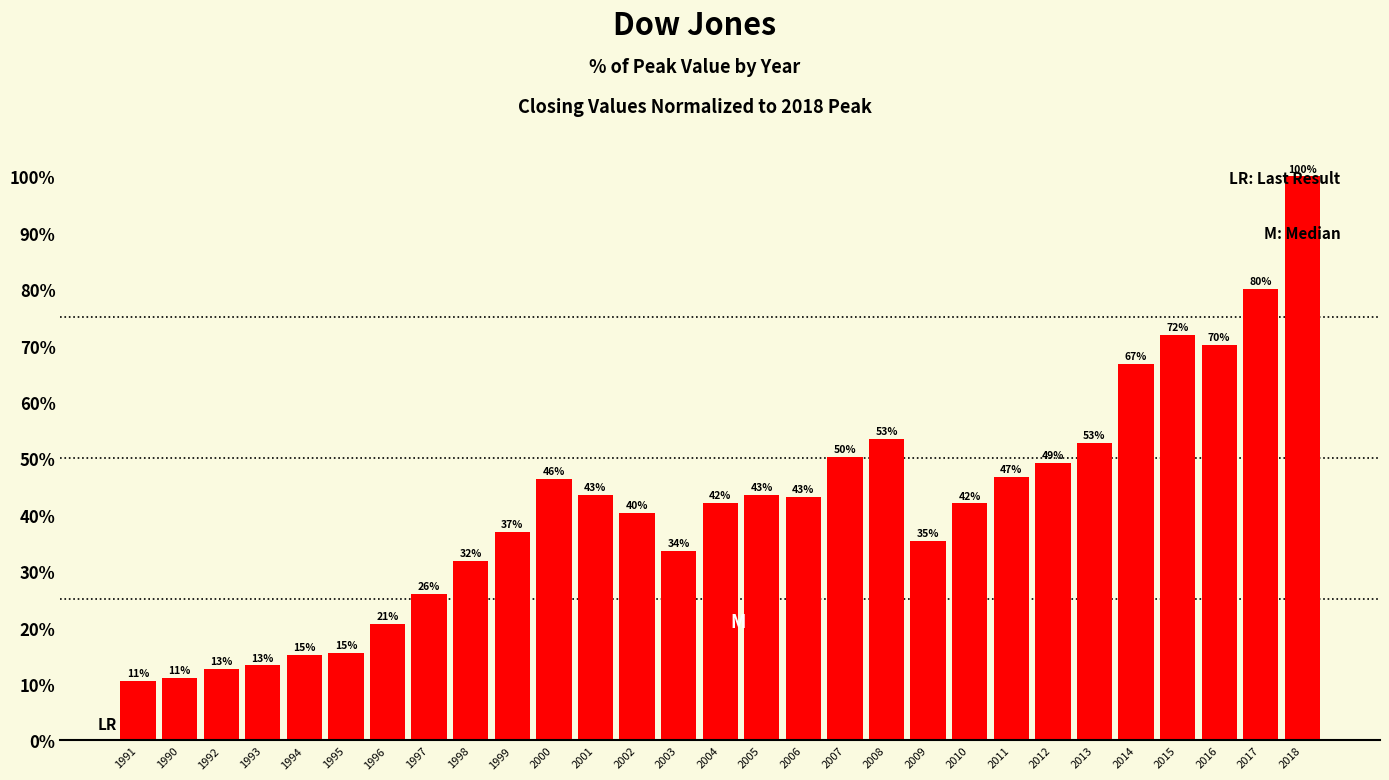

What is the ratio of the value at 2008 to the value at 2007?

1.1